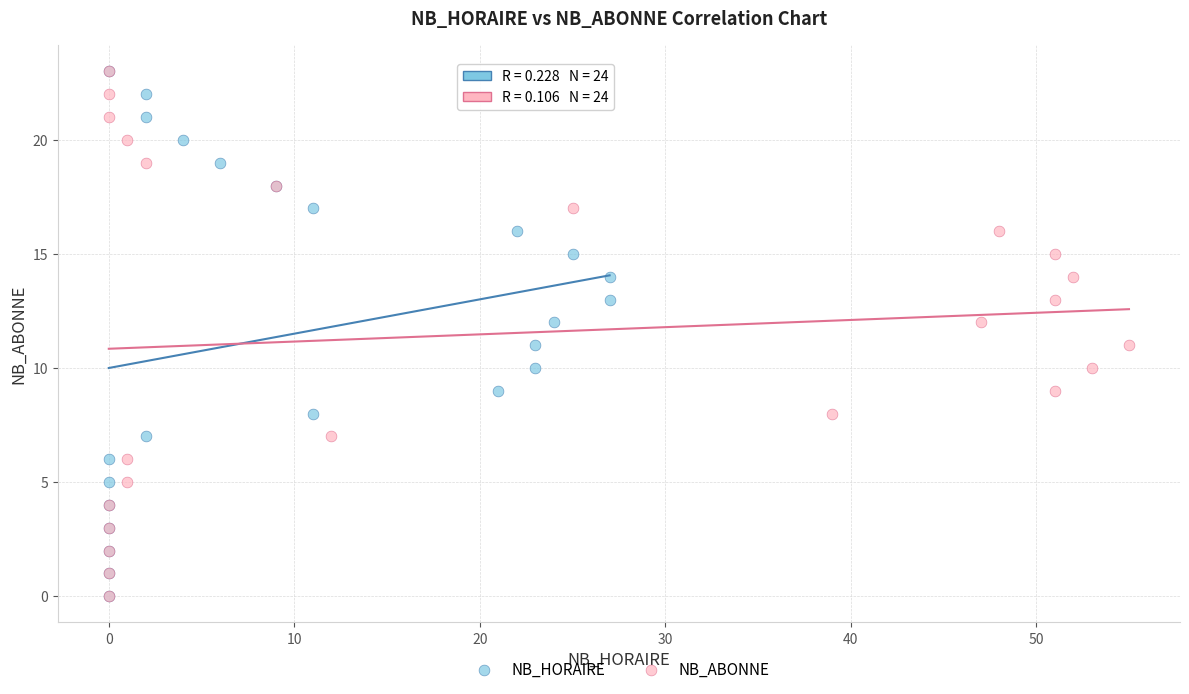

What are all the series names shown in the legend?

NB_HORAIRE, NB_ABONNE